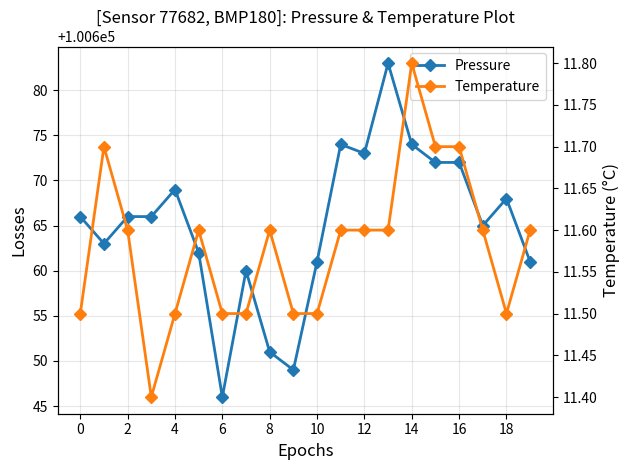

What is the greatest value displayed?

100683.0